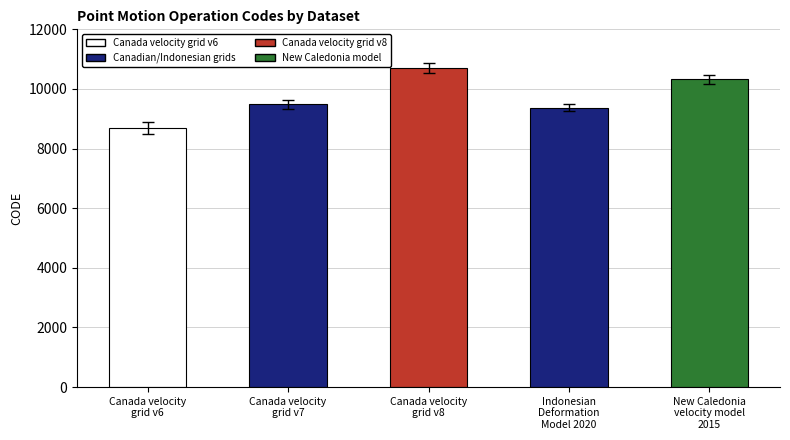

Rank the categories by value from lowest to highest.

Canada velocity
grid v6, Indonesian
Deformation
Model 2020, Canada velocity
grid v7, New Caledonia
velocity model
2015, Canada velocity
grid v8